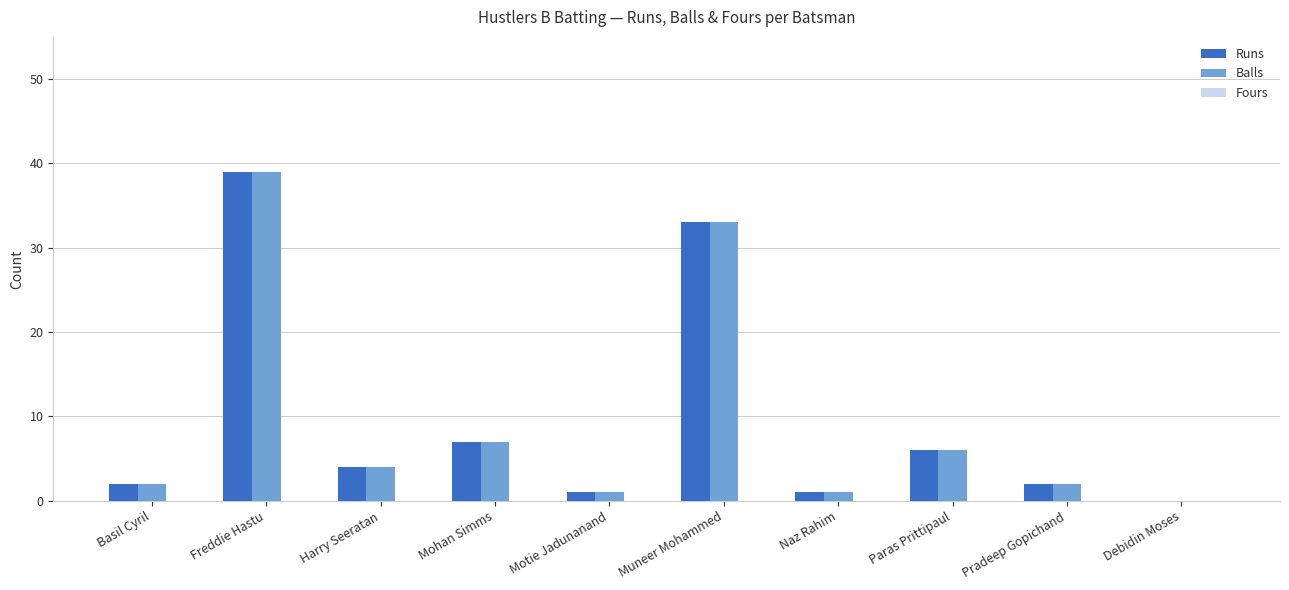

At which category is the sum across all series the highest?

Freddie Hastu